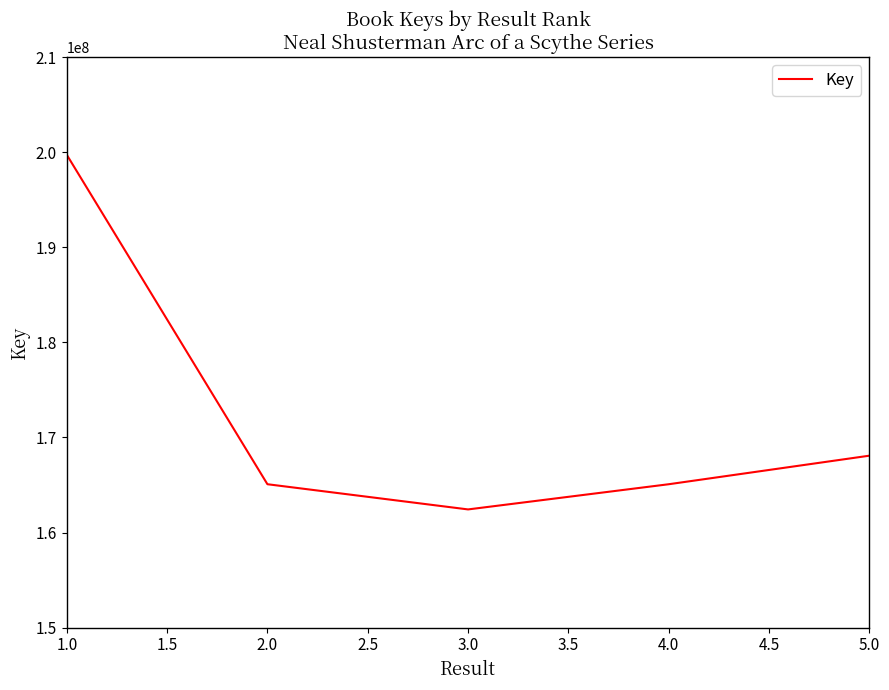

What is the change in value from 1.0 to 3.0?

-37298695